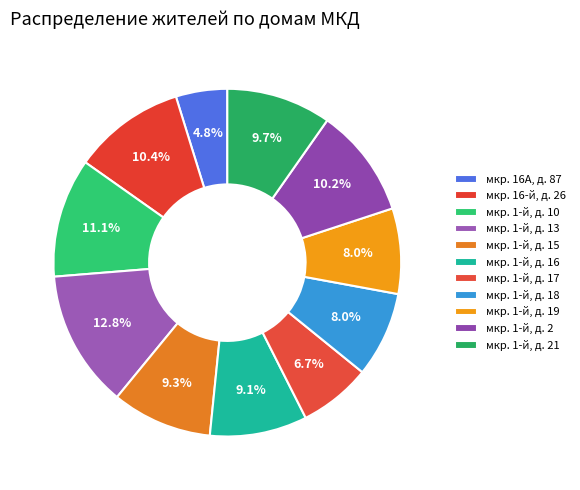

Rank the categories by value from highest to lowest.

мкр. 1-й, д. 13, мкр. 1-й, д. 10, мкр. 16-й, д. 26, мкр. 1-й, д. 2, мкр. 1-й, д. 21, мкр. 1-й, д. 15, мкр. 1-й, д. 16, мкр. 1-й, д. 18, мкр. 1-й, д. 19, мкр. 1-й, д. 17, мкр. 16А, д. 87